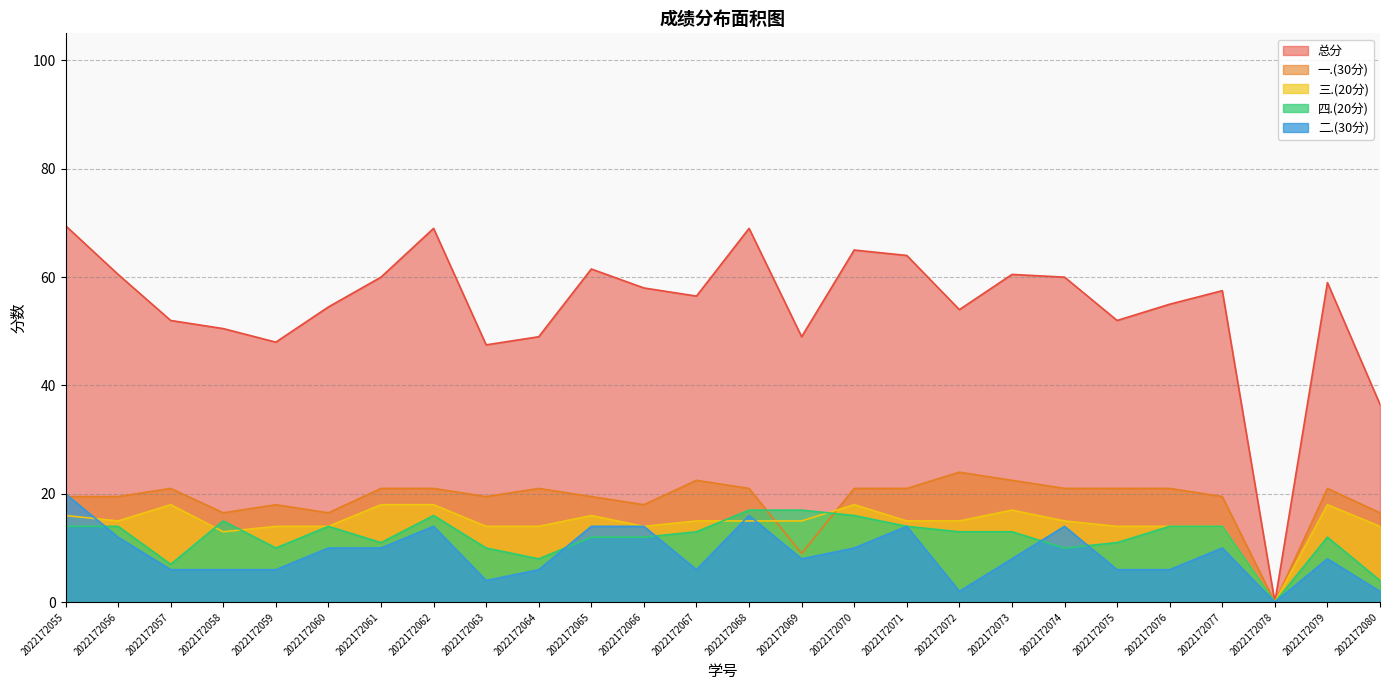

In 一.(30分), how many points are higher than both neighbors (excluding endpoints)?

6